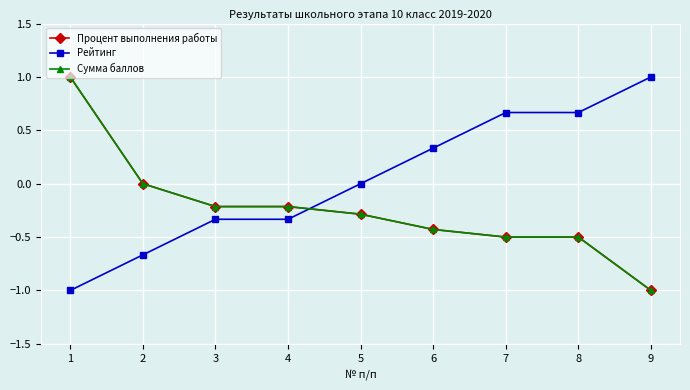

Is this an area chart (filled region under the line)?

No